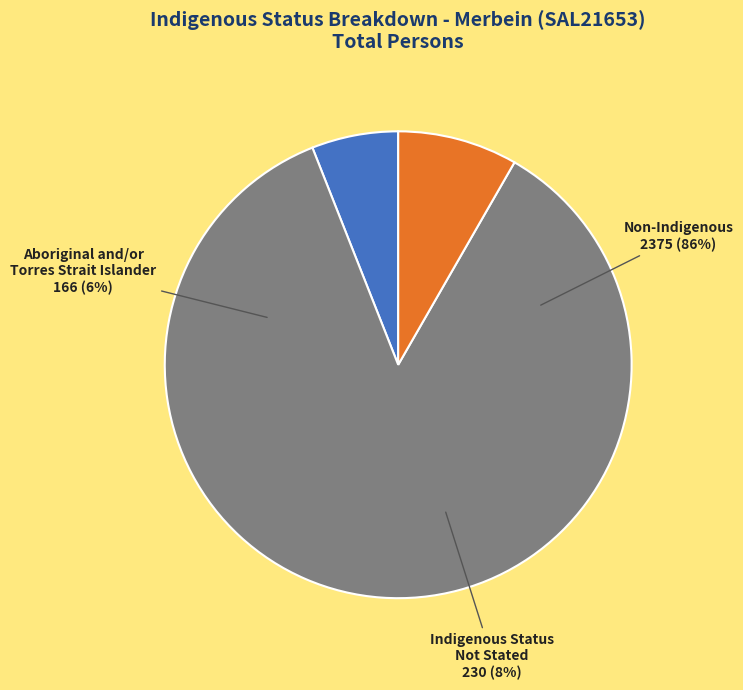

Rank the categories by value from lowest to highest.

Aboriginal and/or Torres Strait Islander, Indigenous status not stated, Non-Indigenous